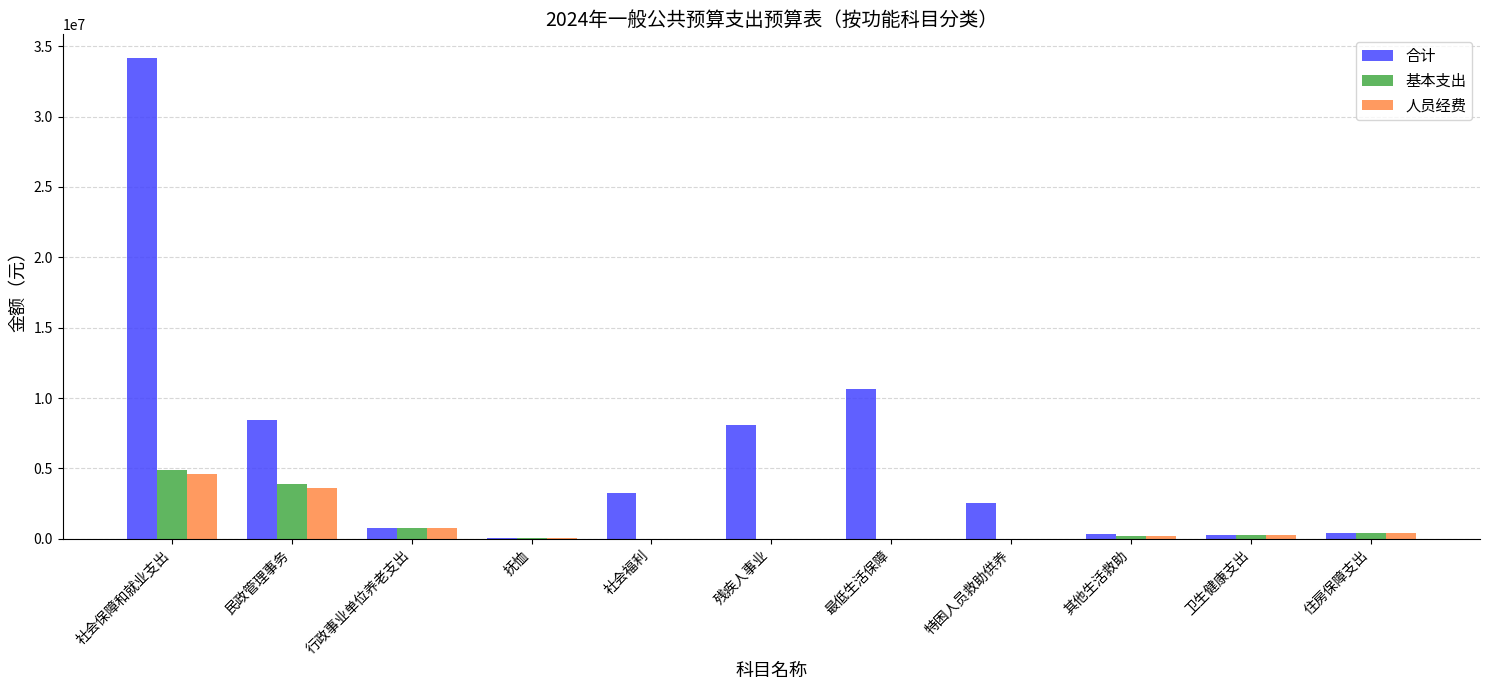

What are all the series names shown in the legend?

合计, 基本支出, 人员经费